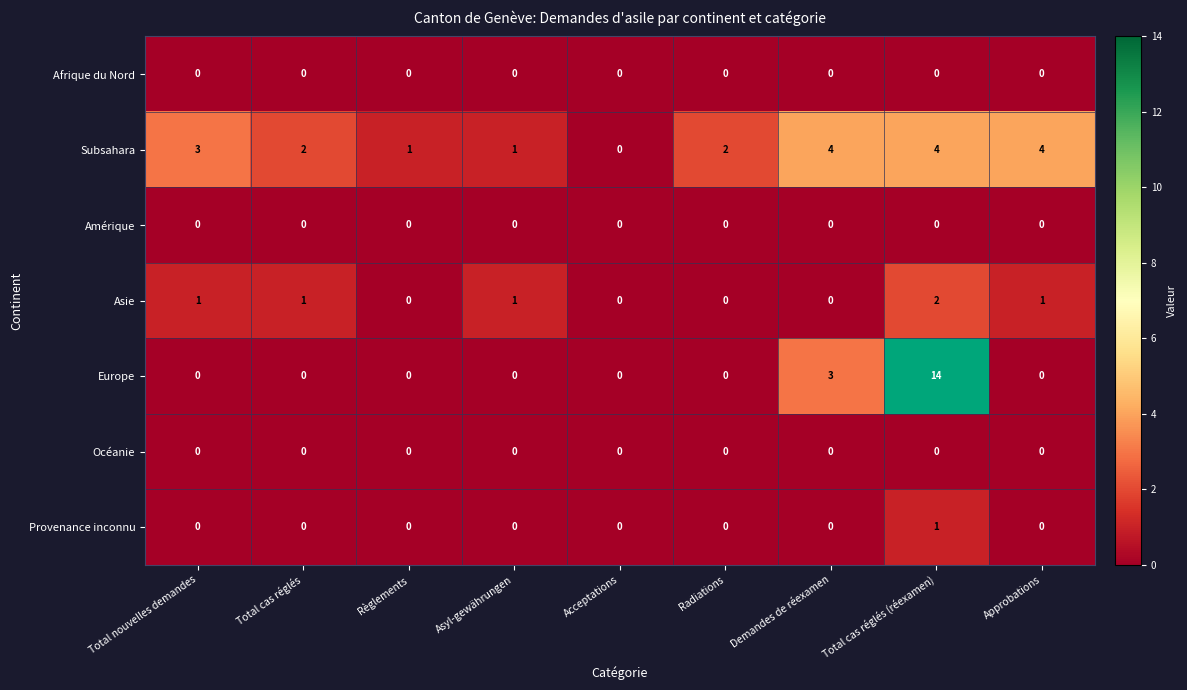

How many values in the Asie series are below 1?

4